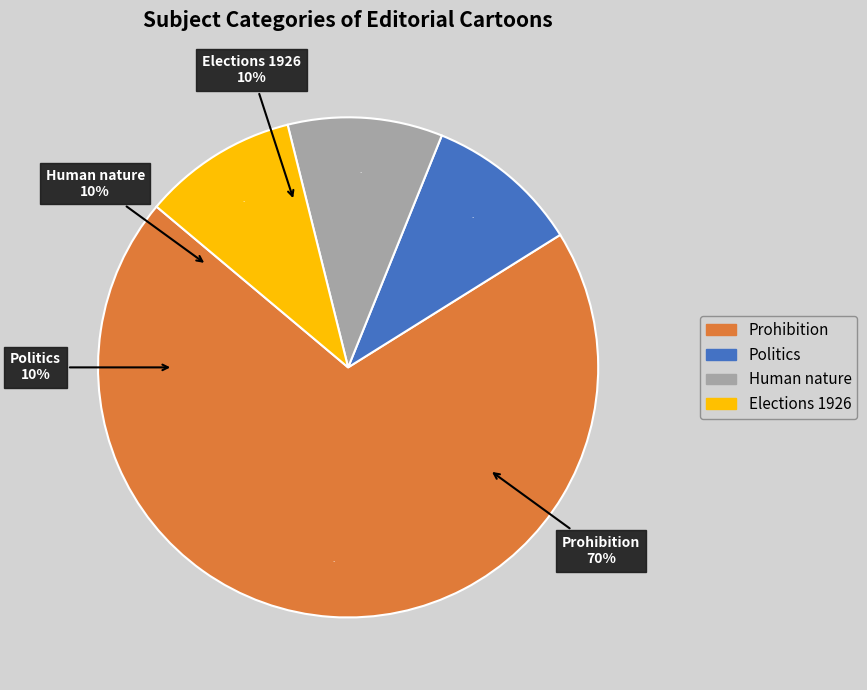

To the nearest percent, what is the combined percentage of Prohibition and Human nature?

80%